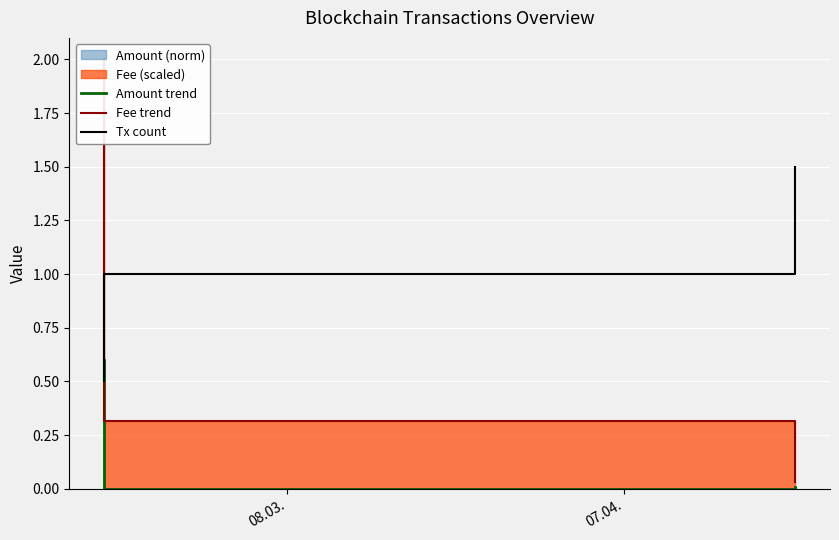

How many values in the Tx count series are below 1?

1